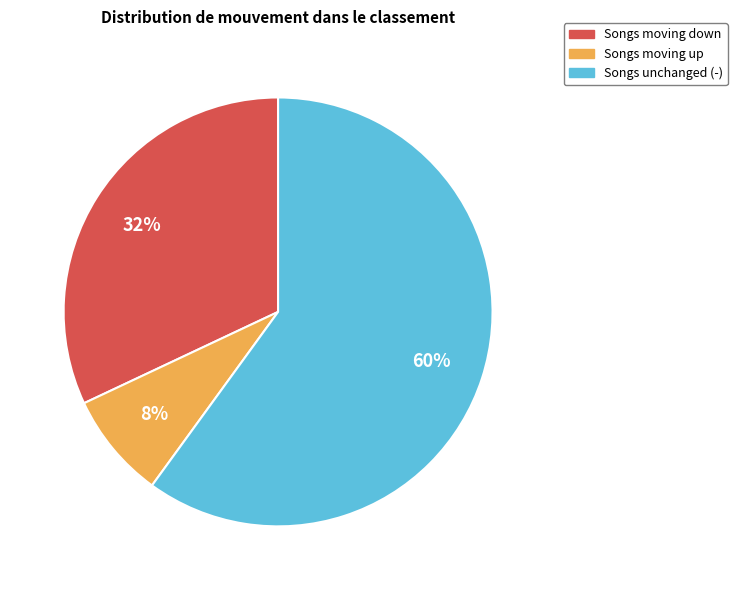

To the nearest percent, what is the average slice percentage?

33%